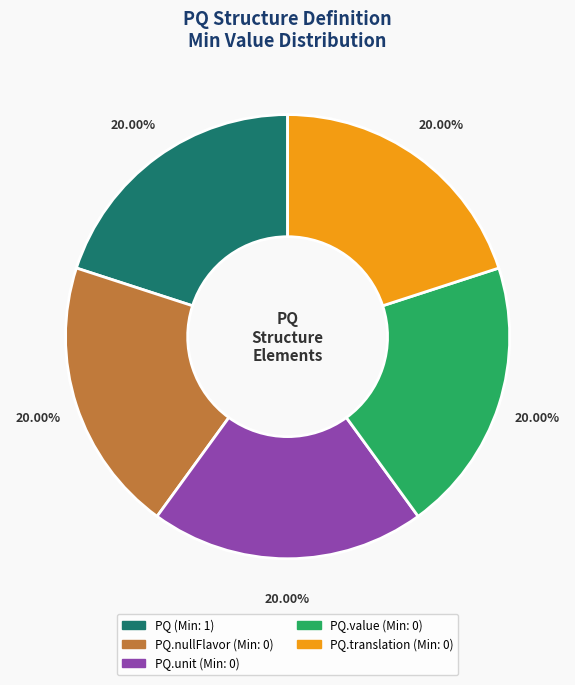

Is there any slice that represents more than half of the pie?

No